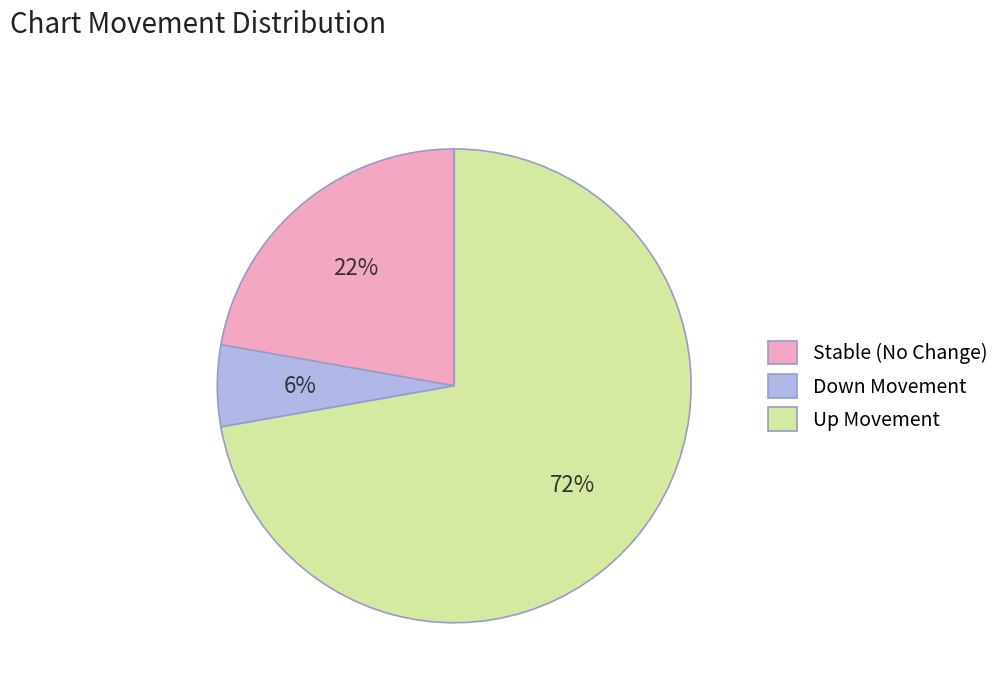

To the nearest percent, what percentage of the pie is Up Movement?

72%